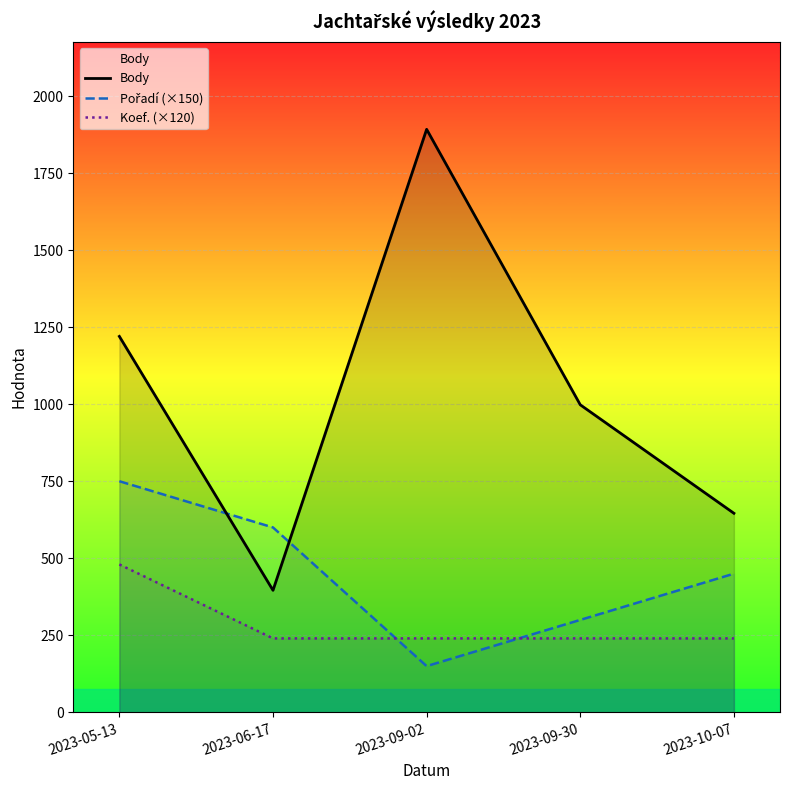

At how many categories does at least one series exceed 345?

5